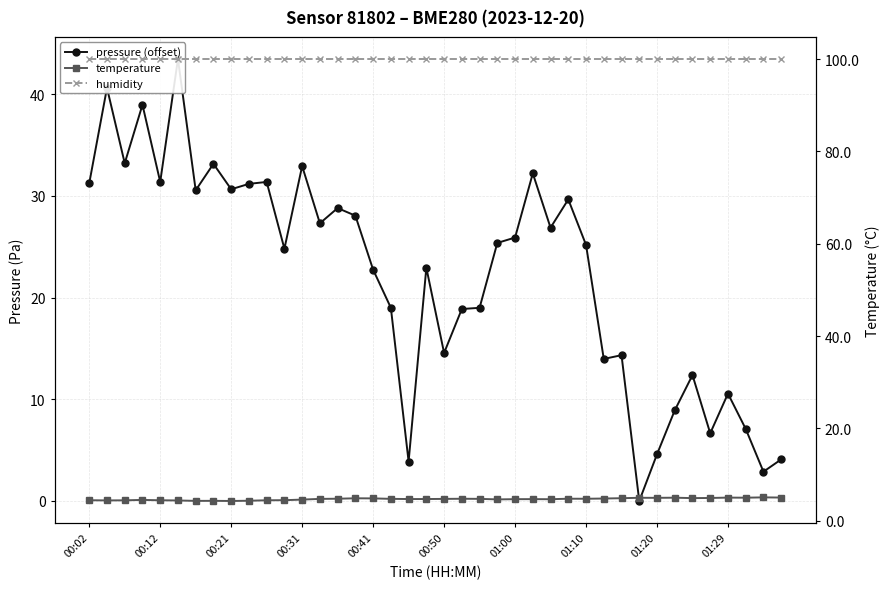

Between 28 and 34, which series saw the biggest shift?

pressure (offset)